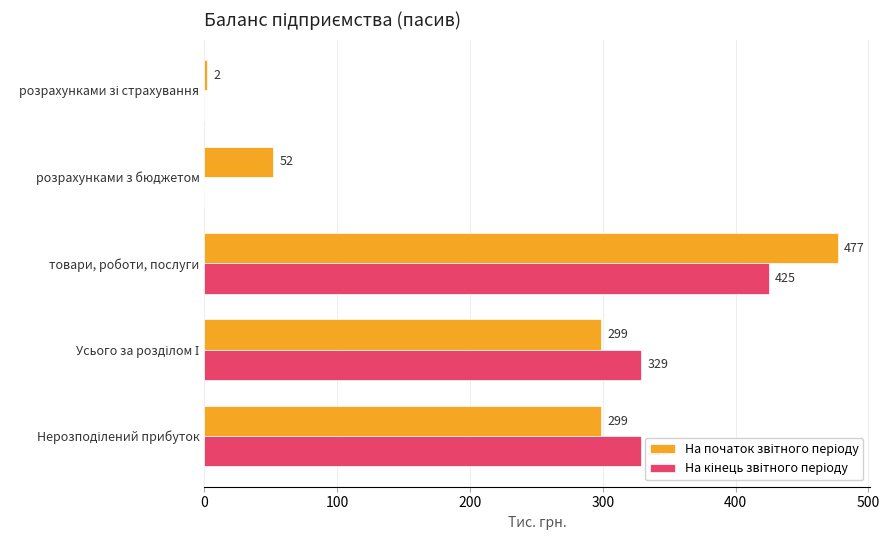

What is the total value across all series at розрахунками з бюджетом?

52